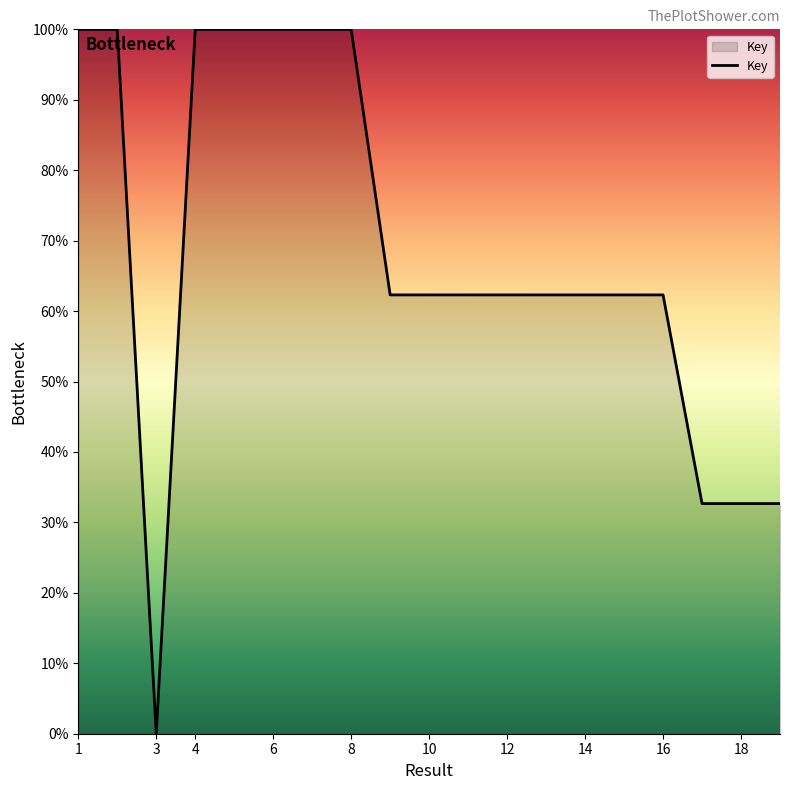

What is the sum of the values at 15 and 14?

124.6